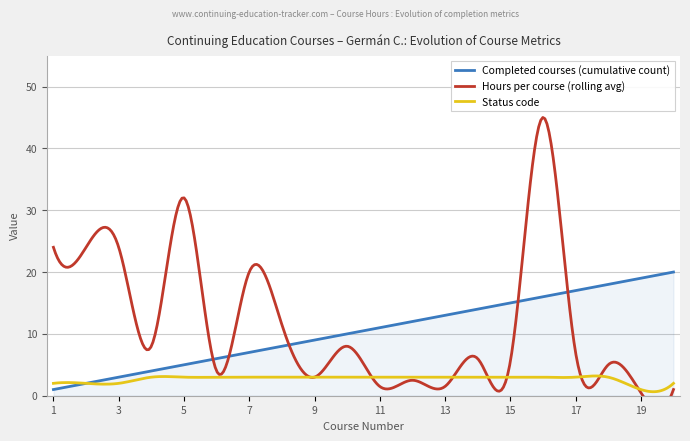

Is it true that Status code equals 3.0 at 10?

True